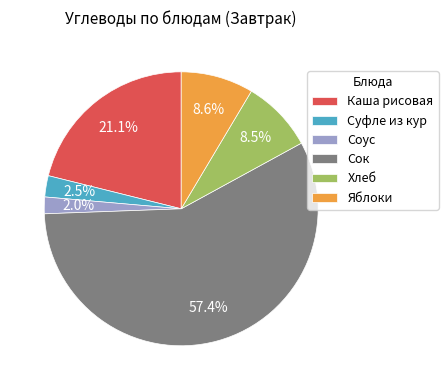

Combined, do Яблоки and Сок account for over 50%?

Yes